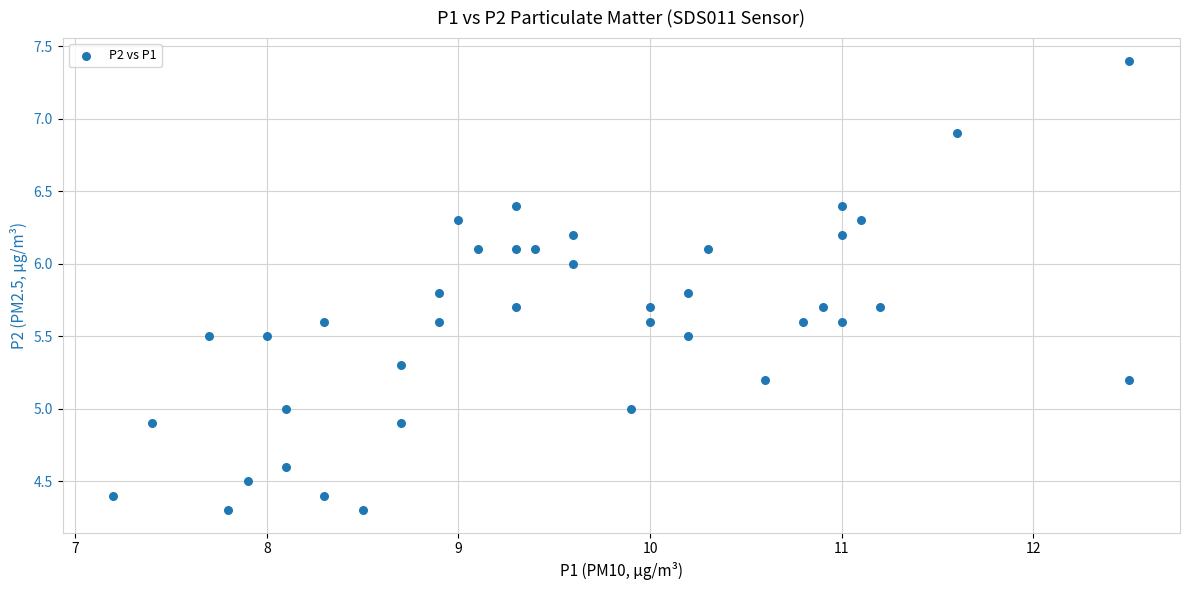

What is the range of Y values (max minus min)?

3.1